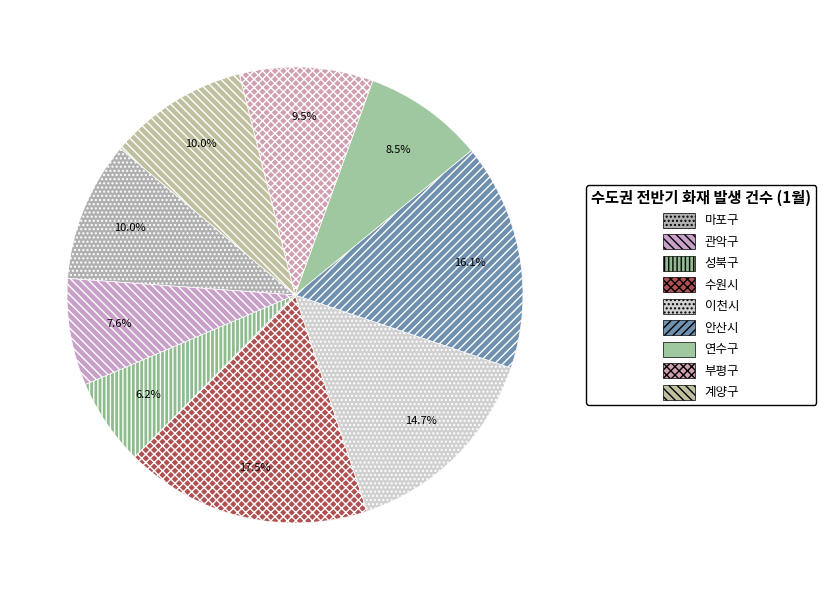

How many slices are in this pie chart?

9